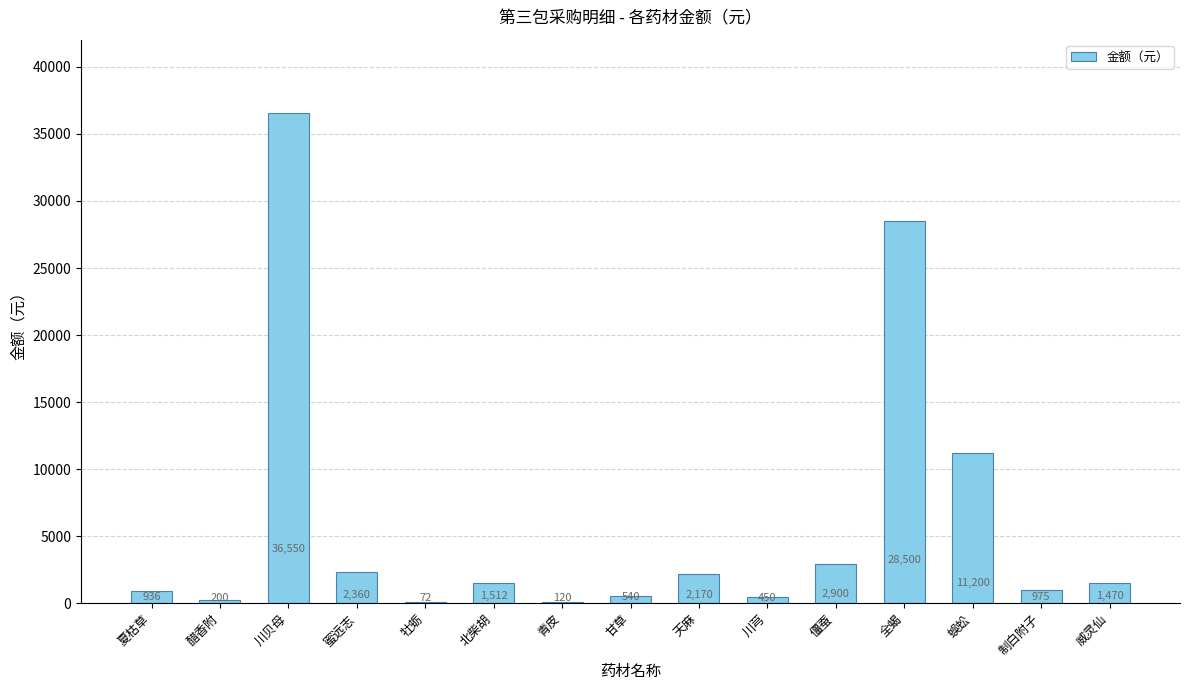

What is the sum of all values?

89955